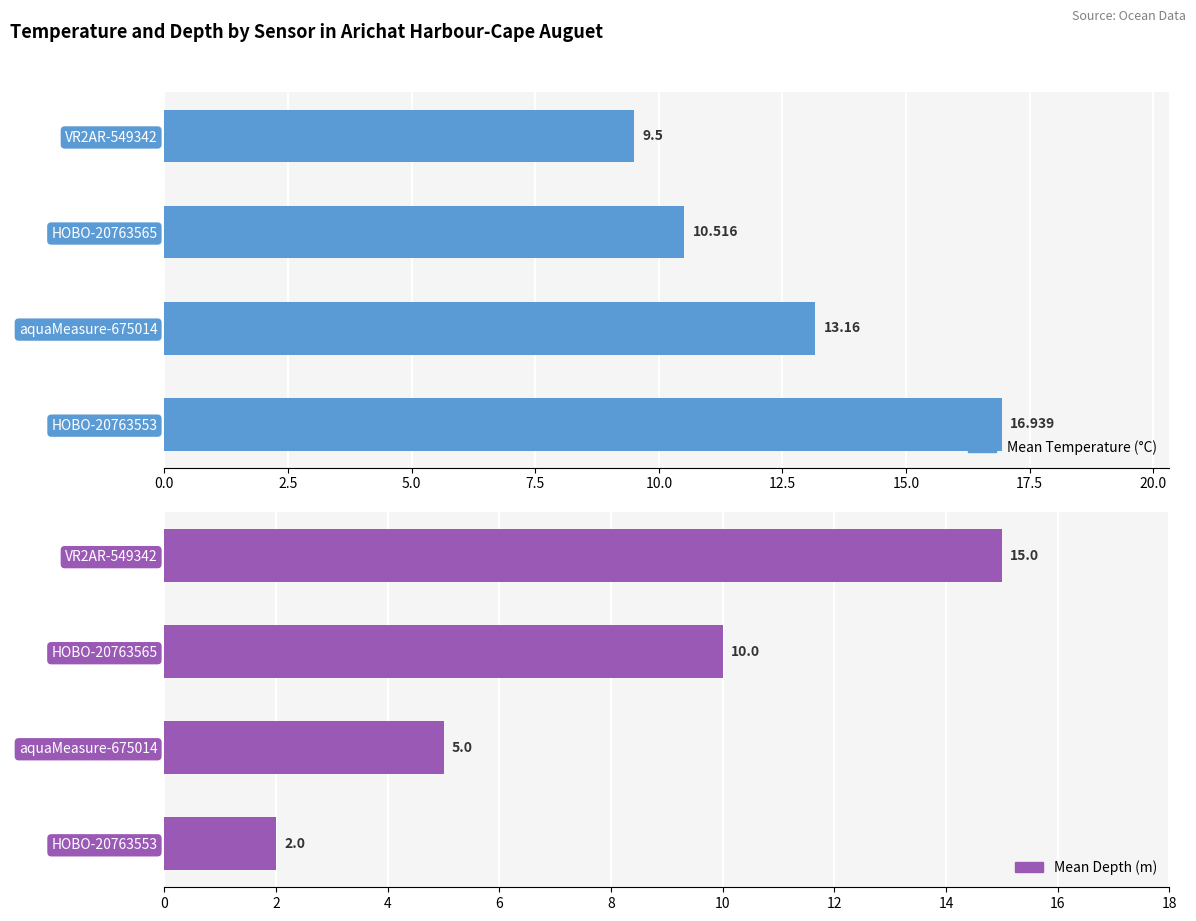

Are the bars grouped side by side (vs. stacked)?

Yes